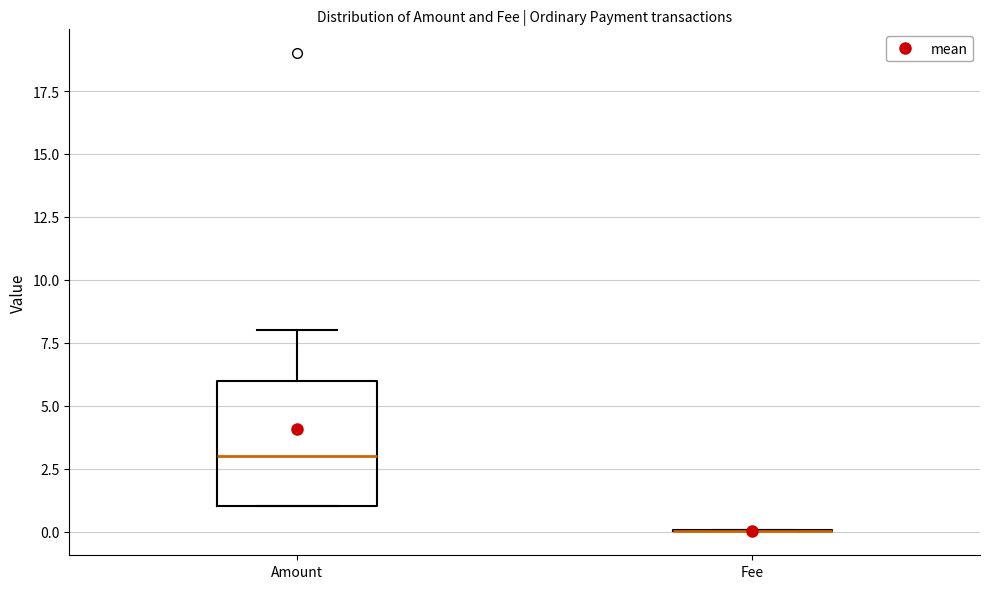

Where does the upper whisker of the box for Amount end on the y-axis? The values are not printed on the chart, so give them approximately, as read against the axis.

8